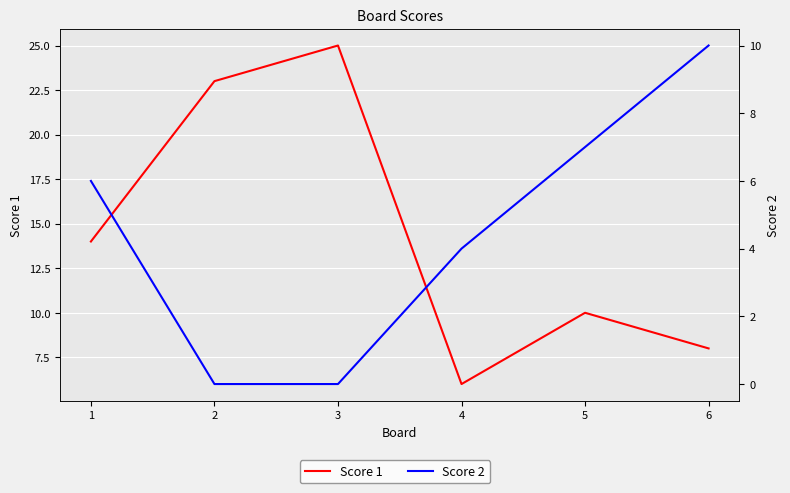

Rank the series at 5 from lowest to highest value.

Score 2, Score 1